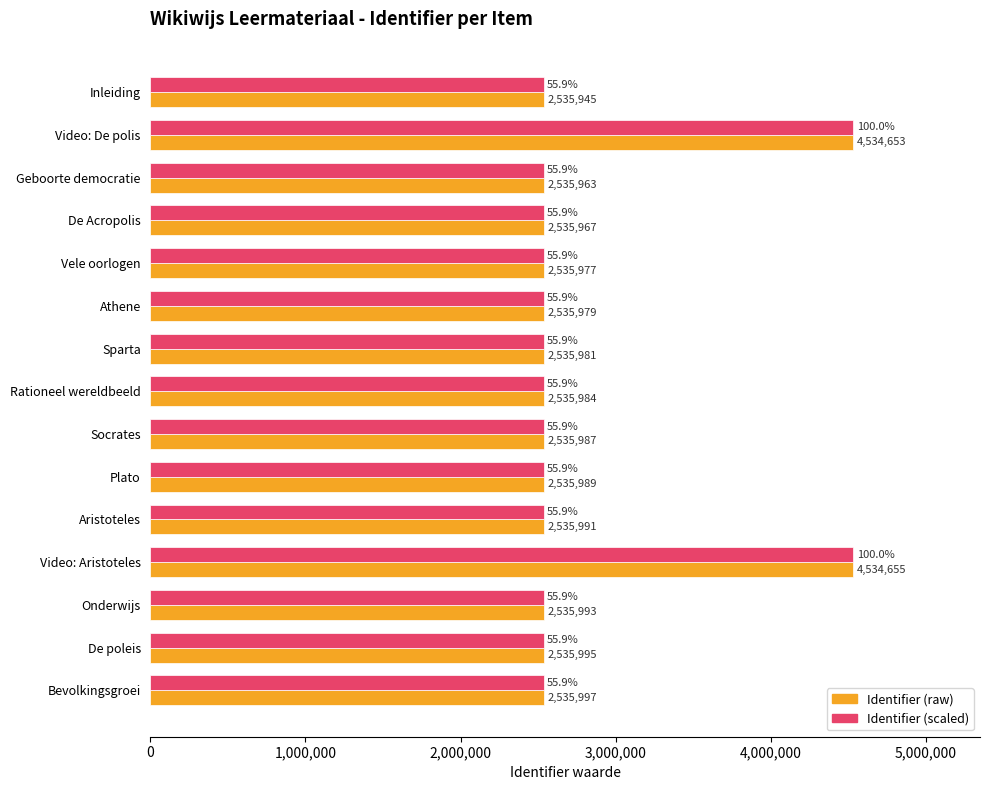

Read the Identifier (scaled) value at Vele oorlogen.

2535977.0